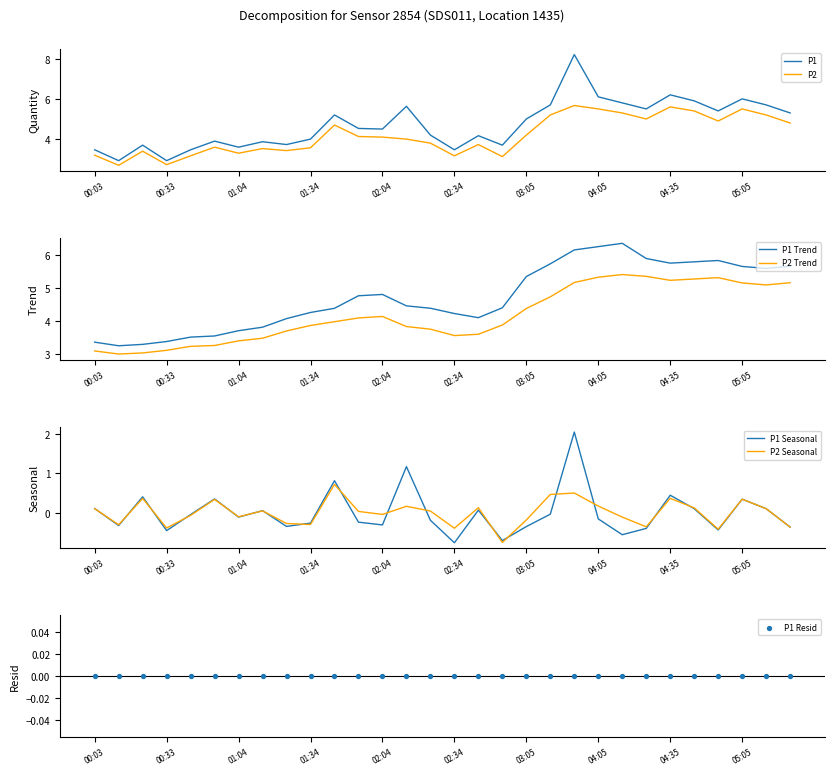

At which category is the sum across all series the highest?

03:55